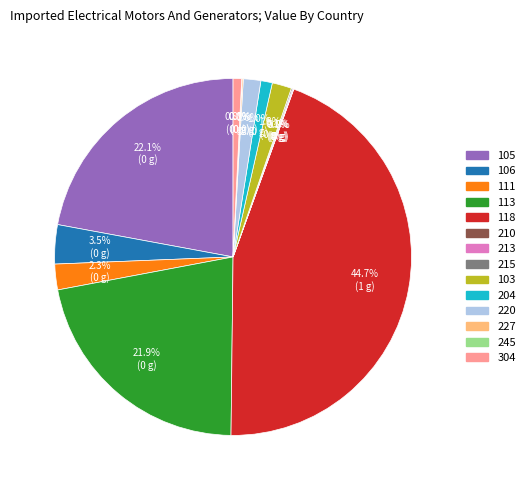

Is 105 the majority of the pie?

No